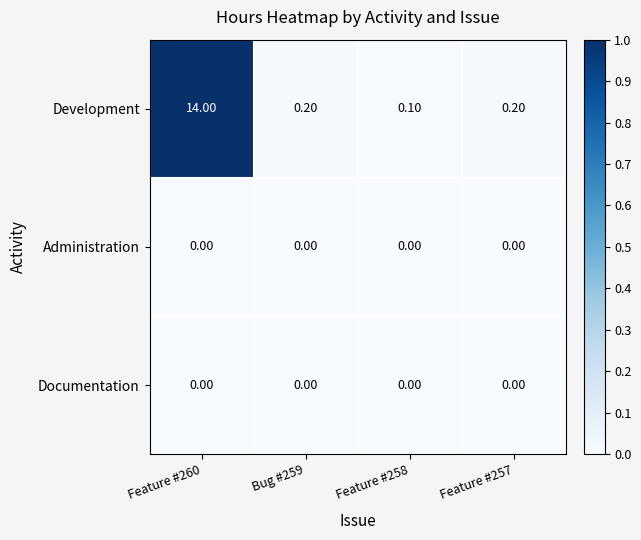

What is the spread (max minus min) of values at Feature #260?

14.0